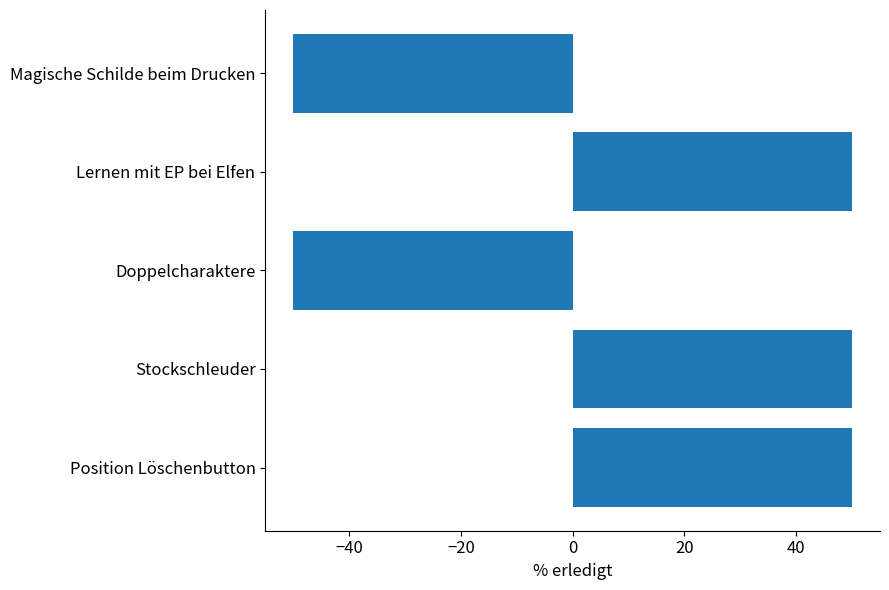

Which has a higher value, Stockschleuder or Doppelcharaktere?

Stockschleuder